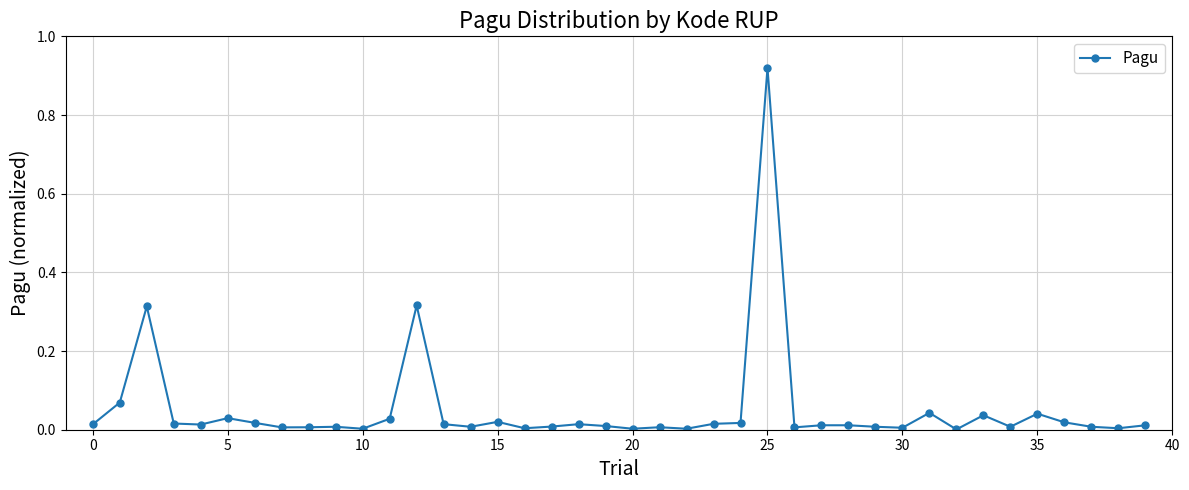

What is the sum of all values?

2.1